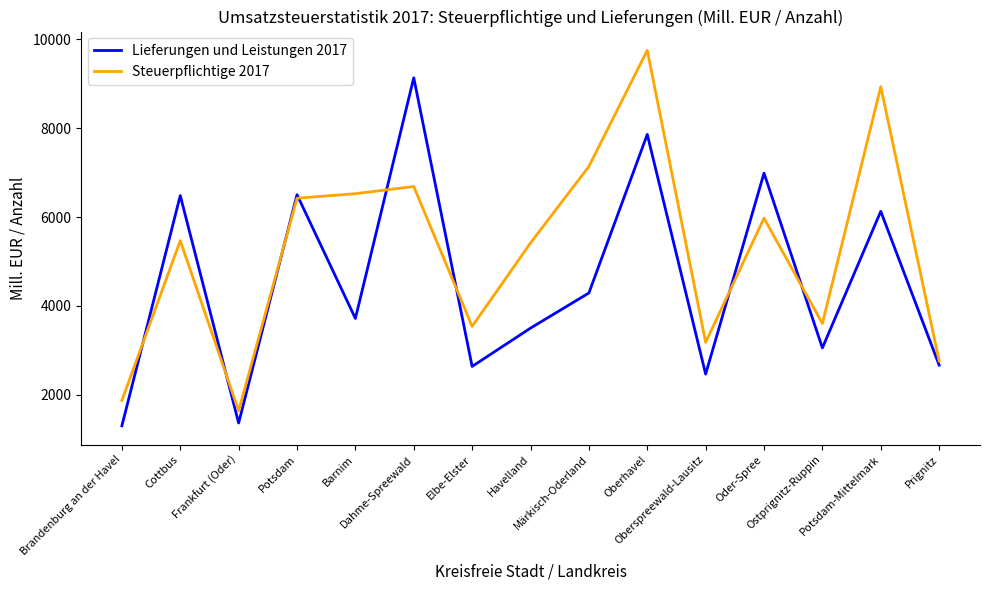

List the series in order of their peak value, highest first.

Steuerpflichtige 2017, Lieferungen und Leistungen 2017